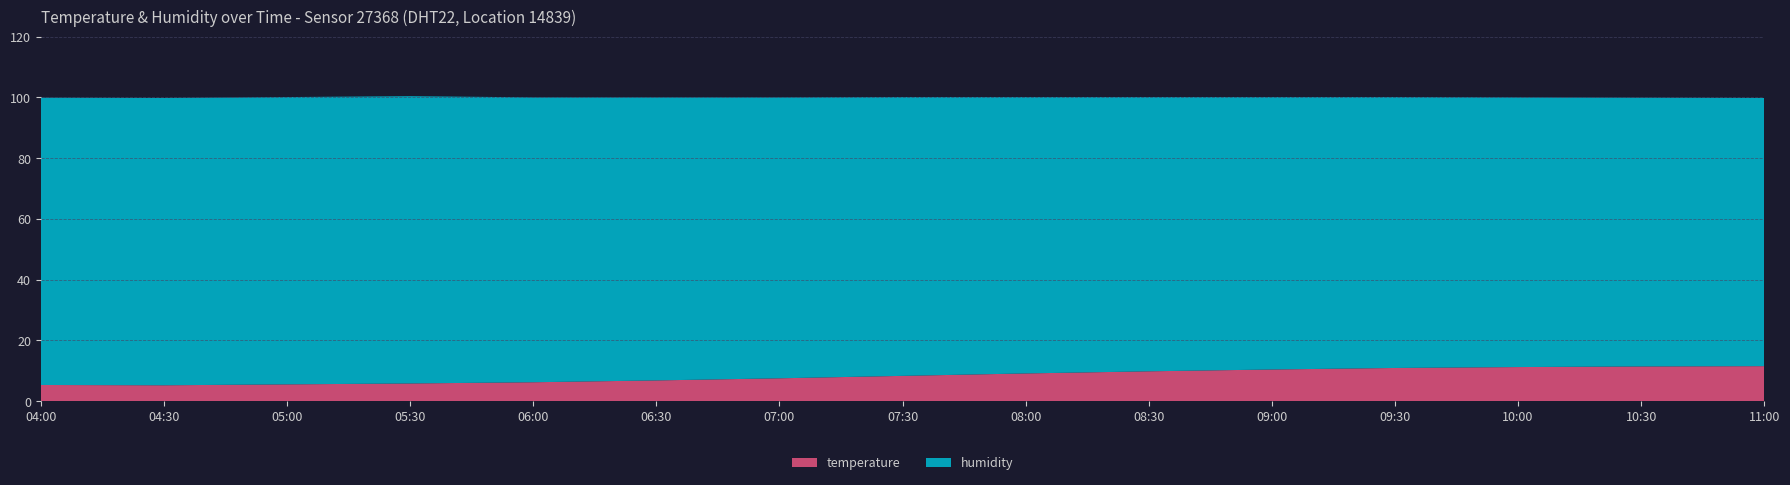

Reading left to right, list all the values displayed in this chart.

temperature: 04:00=5.3	04:30=5.2	05:00=5.5	05:30=5.8	06:00=6.2	06:30=6.8	07:00=7.5	07:30=8.3	08:00=9.1	08:30=9.8	09:00=10.4	09:30=10.9	10:00=11.2	10:30=11.4	11:00=11.5
humidity: 04:00=94.6	04:30=94.6	05:00=94.6	05:30=94.6	06:00=93.8	06:30=93.2	07:00=92.5	07:30=91.8	08:00=91.0	08:30=90.3	09:00=89.7	09:30=89.2	10:00=88.8	10:30=88.5	11:00=88.3